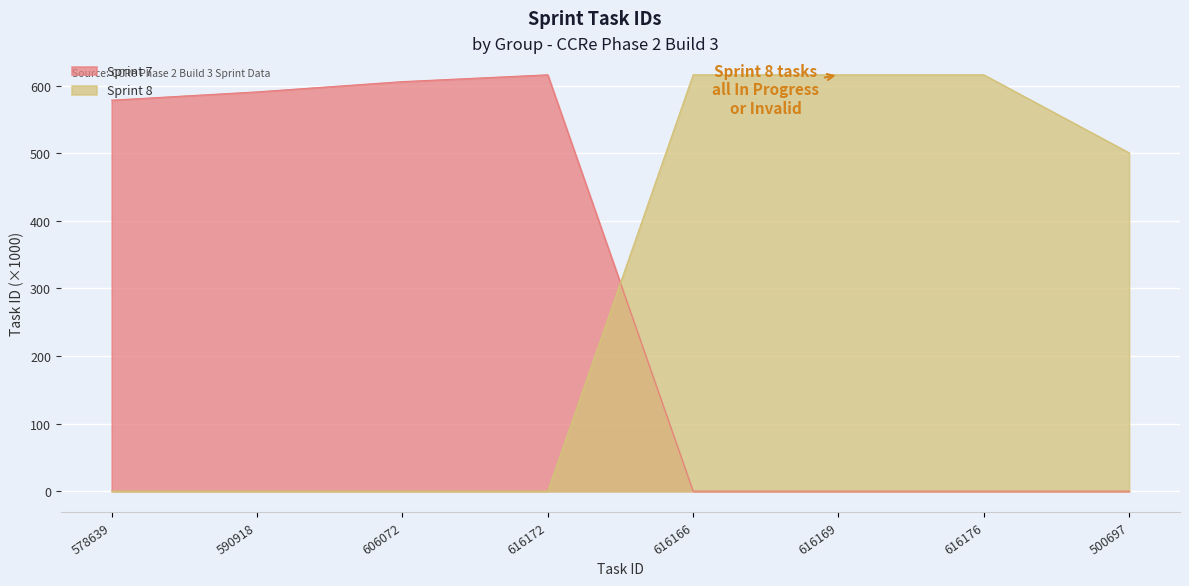

The value of Sprint 7 at 578639 is 578.6. True or false?

True